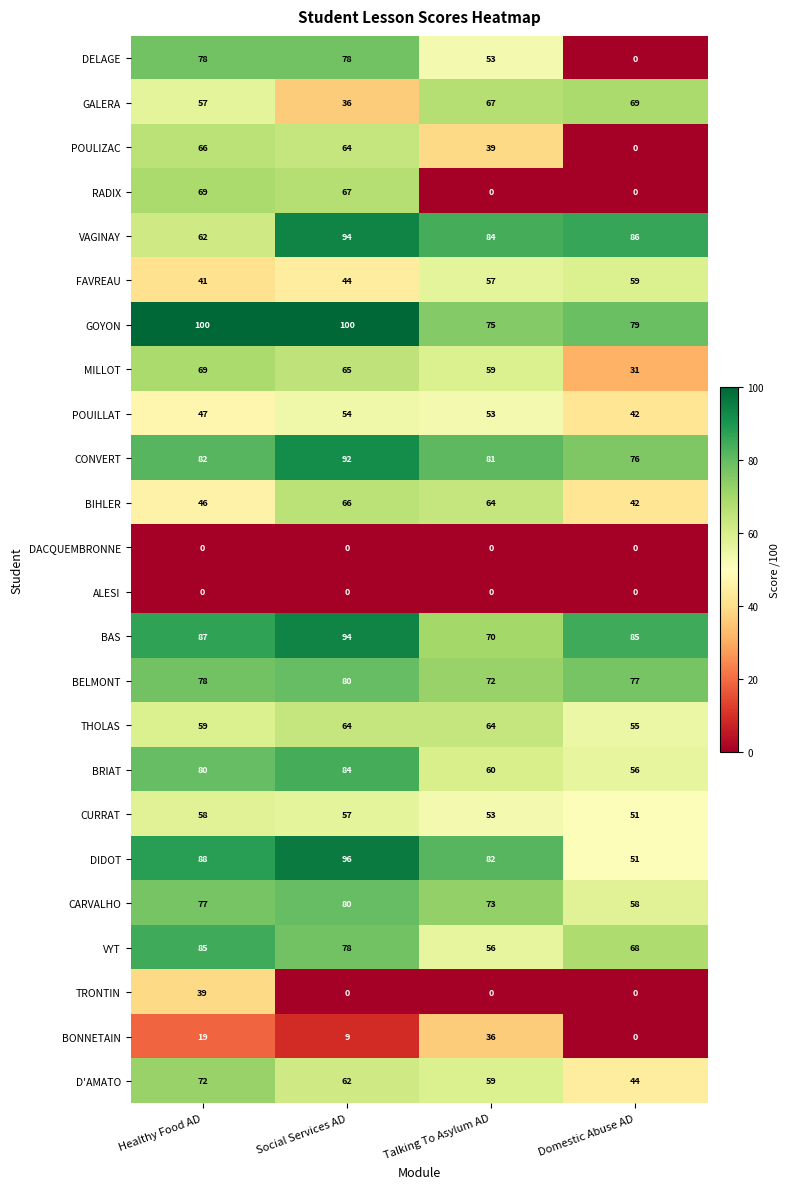

List the labels in order of BELMONT value, smallest first.

Talking To Asylum AD, Domestic Abuse AD, Healthy Food AD, Social Services AD